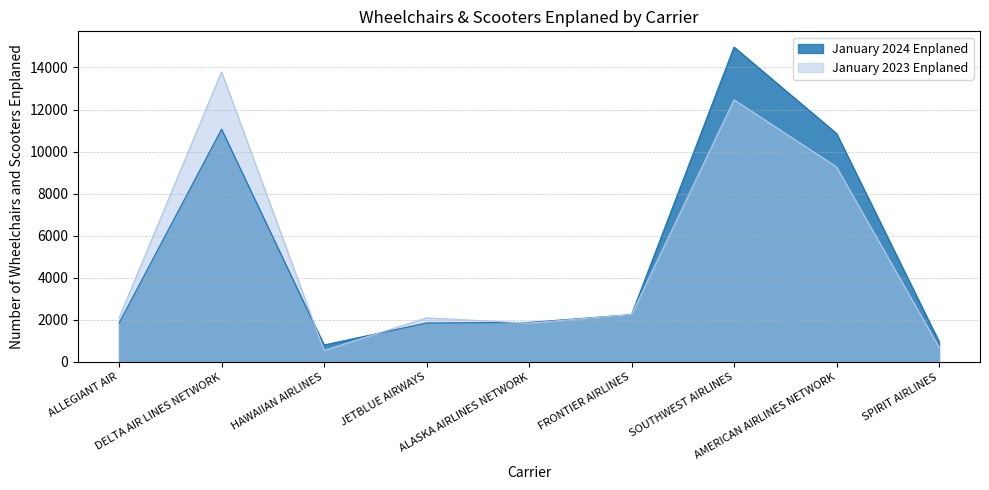

How many data points does each series have?

9